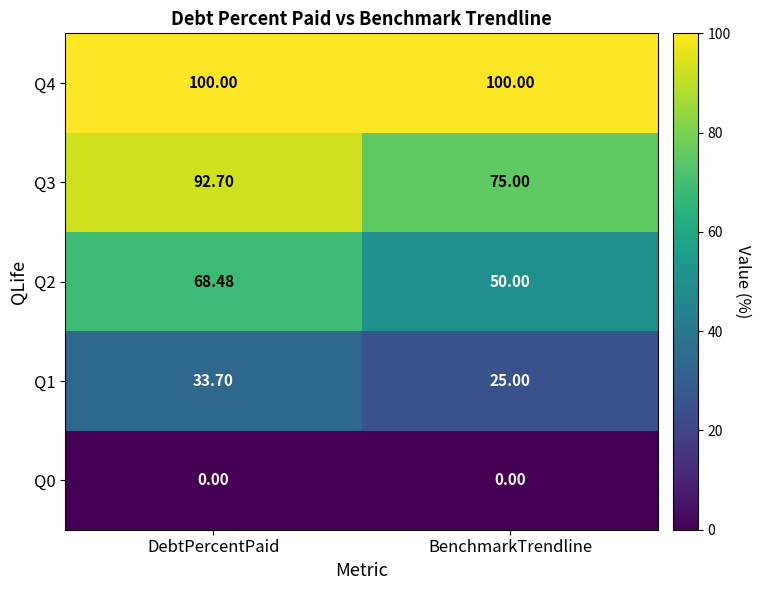

At which category is the sum across all series the highest?

DebtPercentPaid